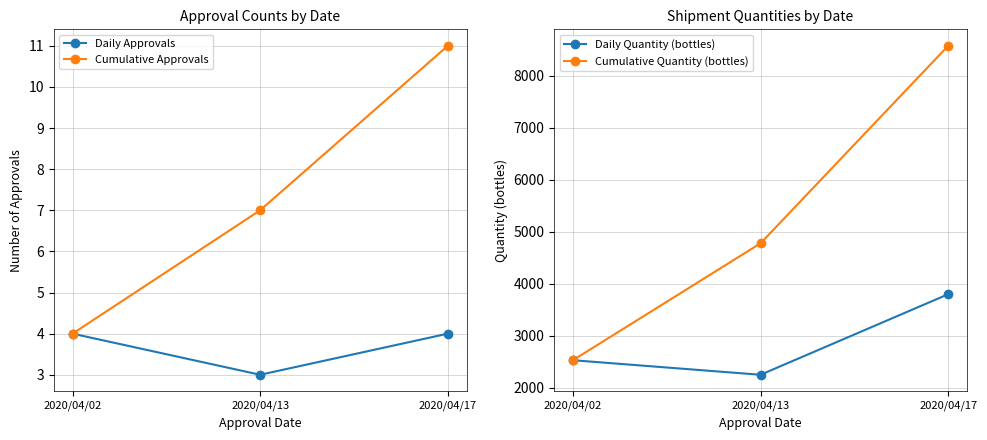

The Daily Approvals series shows 1 at 2020/04/13. True or false?

False